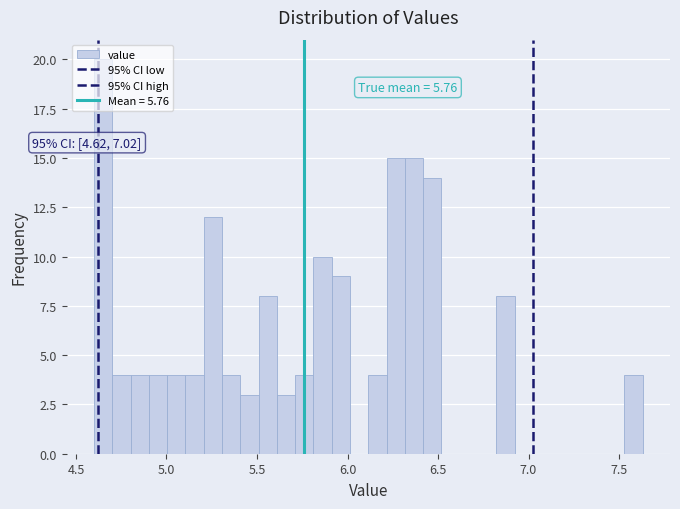

Around what value on the x-axis is the tallest bar? Give the approximate position of its centre, as read against the axis.

4.65